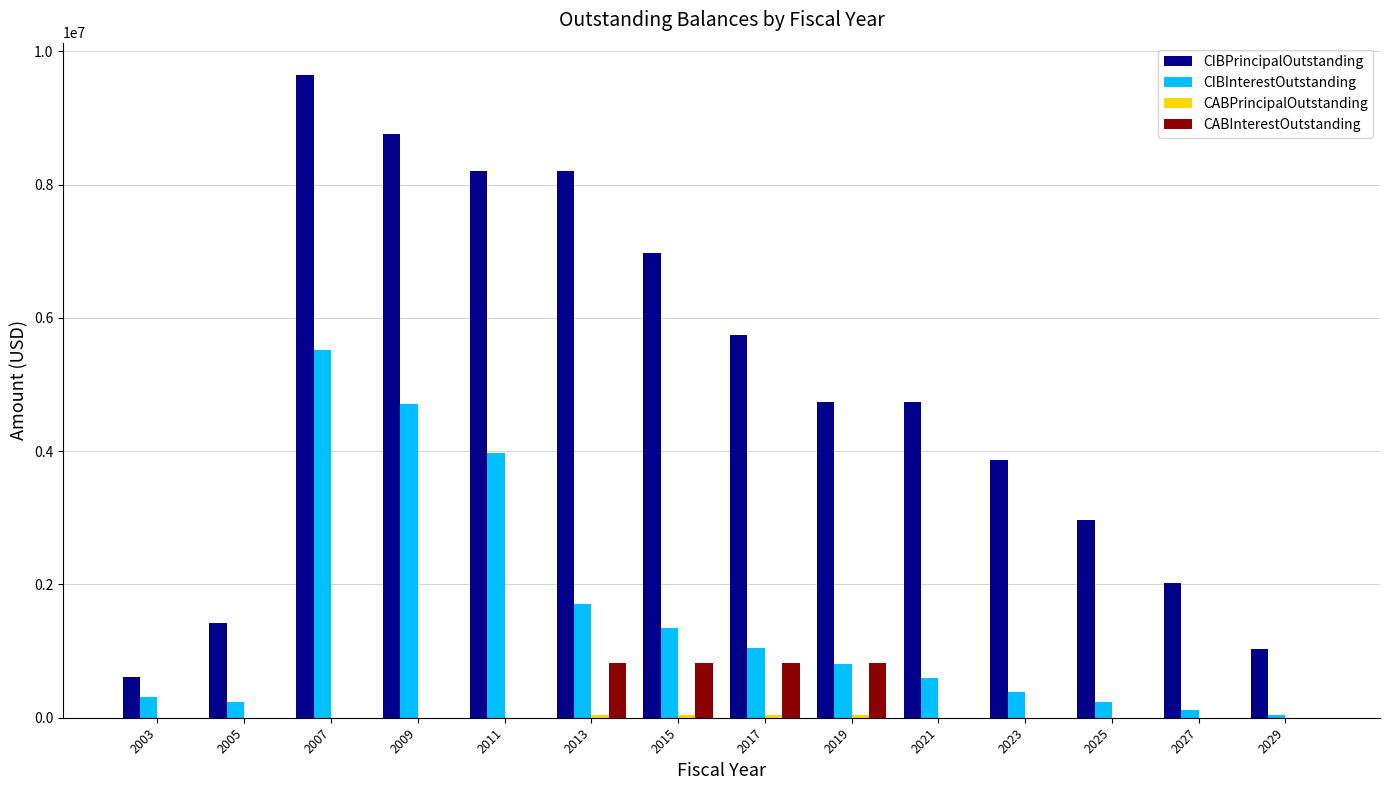

What is the spread (max minus min) of values at 2003?

606000.0